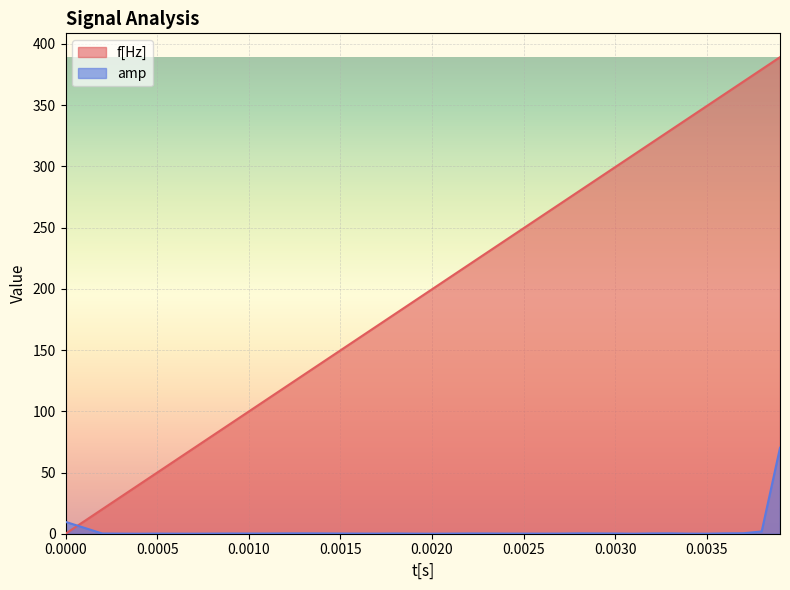

At which category does amp reach its first local valley?

0.0004